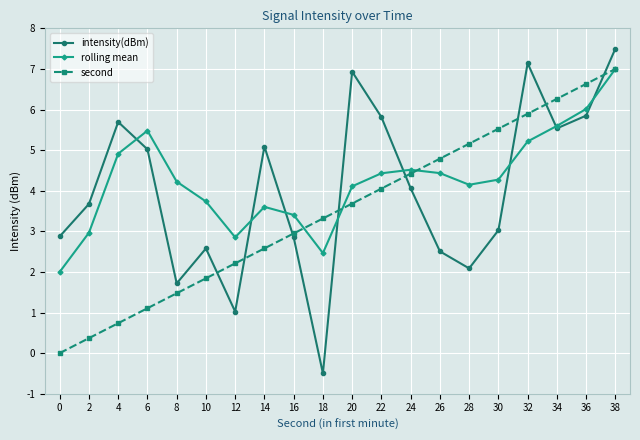

Rank the categories by second value from highest to lowest.

38, 36, 34, 32, 30, 28, 26, 24, 22, 20, 18, 16, 14, 12, 10, 8, 6, 4, 2, 0